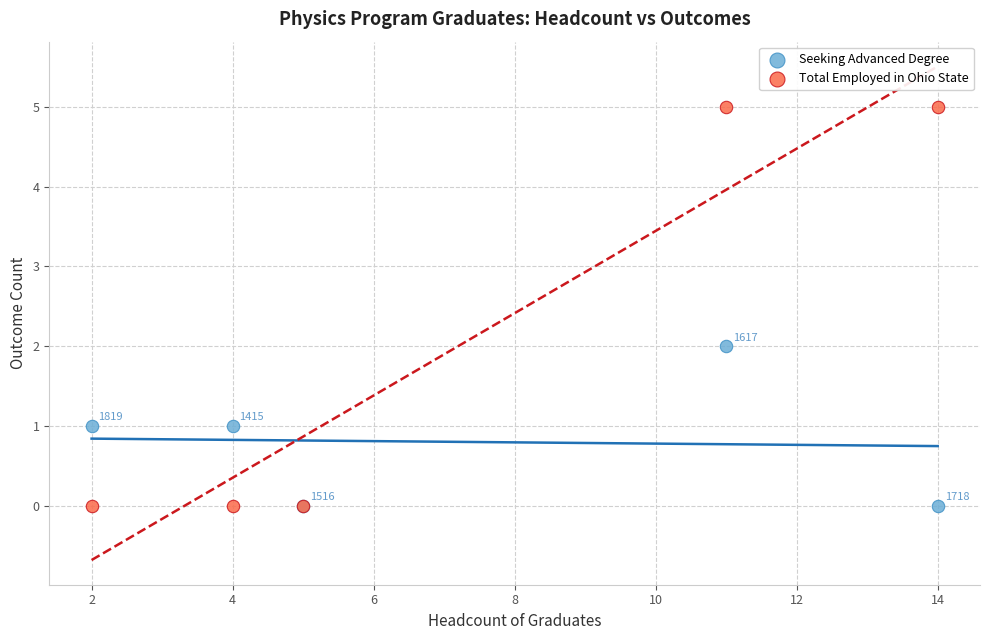

Which series contains the highest Y value?

Total Employed in Ohio State